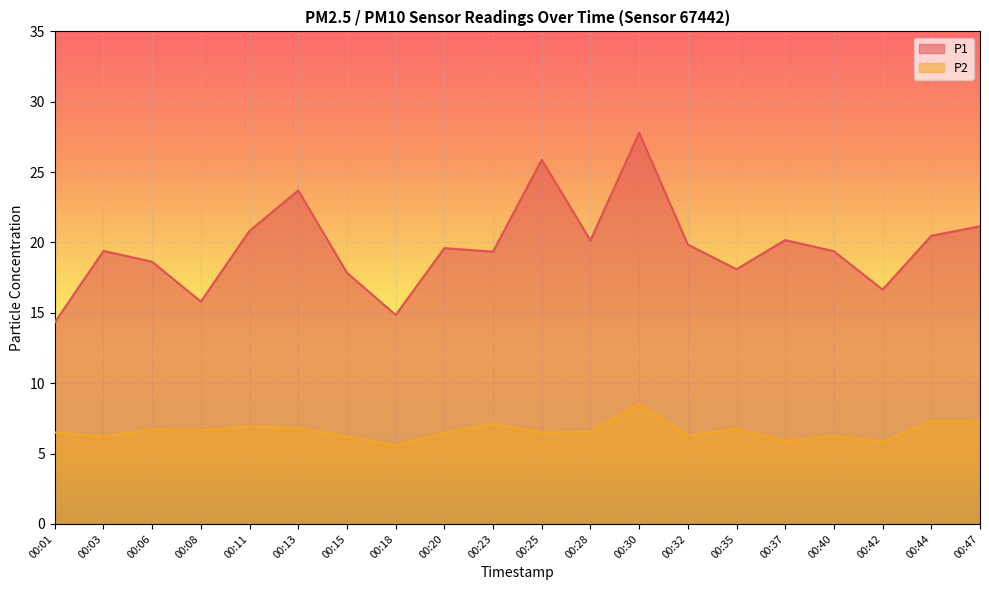

Which label corresponds to the largest value in the chart?

00:30